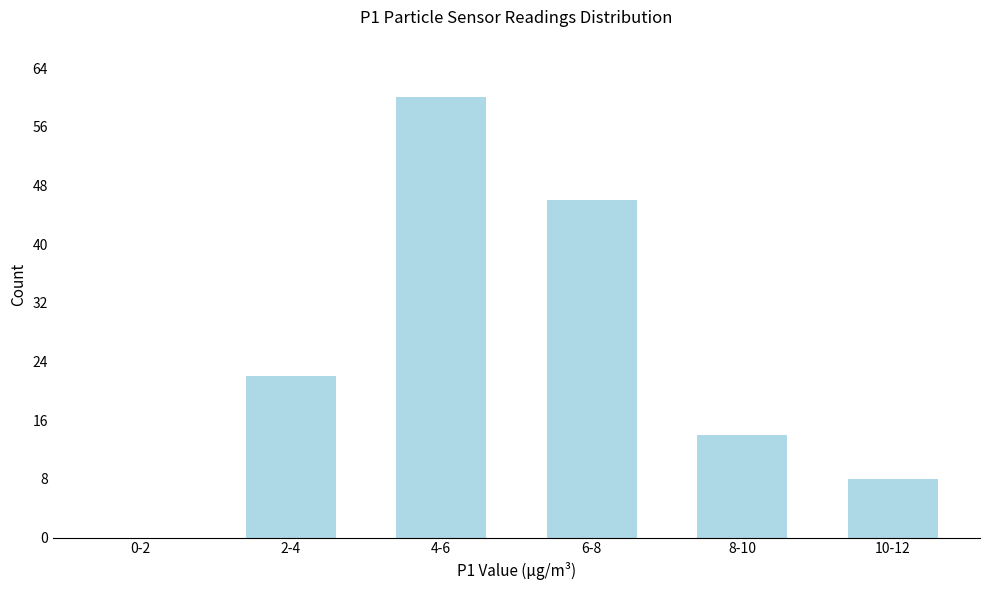

Reading right to left, list all the values displayed in this chart.

10-12=8	8-10=14	6-8=46	4-6=60	2-4=22	0-2=0